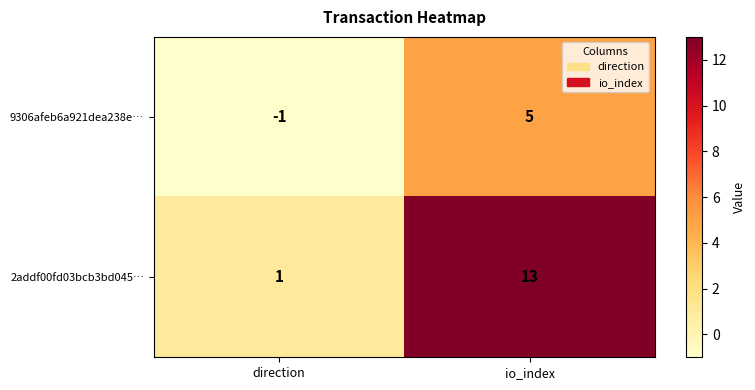

Is it true that 9306afeb6a921dea238e… equals 5 at io_index?

True